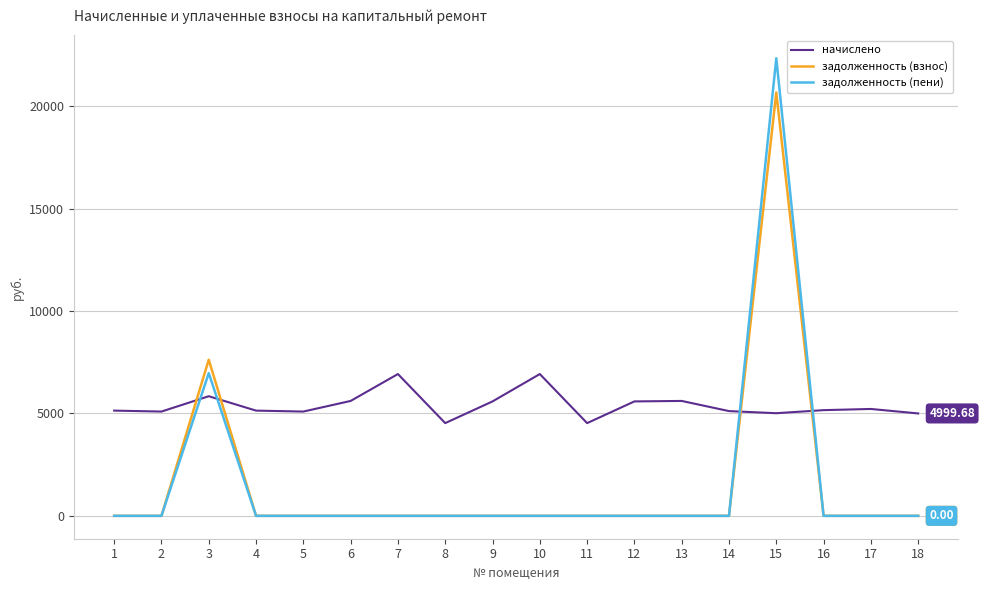

What is the sum of the задолженность (пени) values at 3 and 7?

6968.7